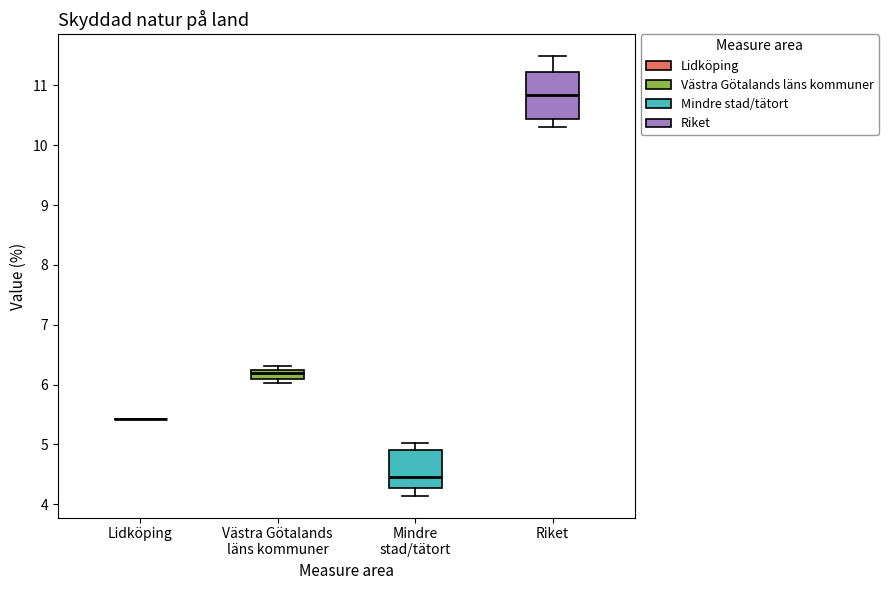

Comparing the boxes themselves (not the whiskers), which one is the tallest?

Riket